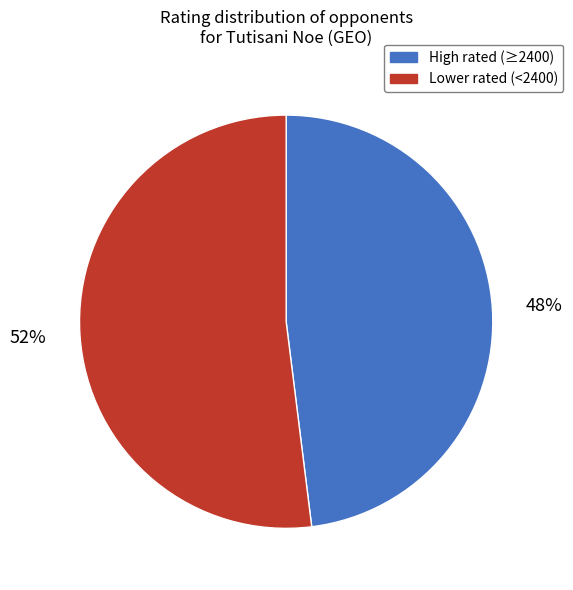

Is there any slice that represents more than half of the pie?

Yes